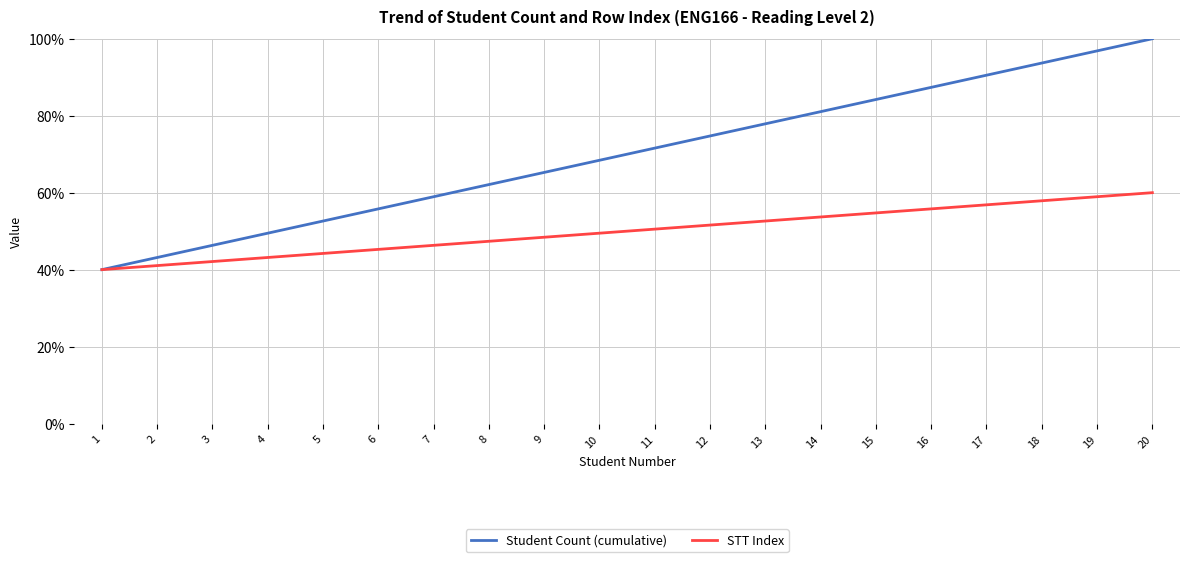

Which series has the largest range (max minus min)?

Student Count (cumulative)